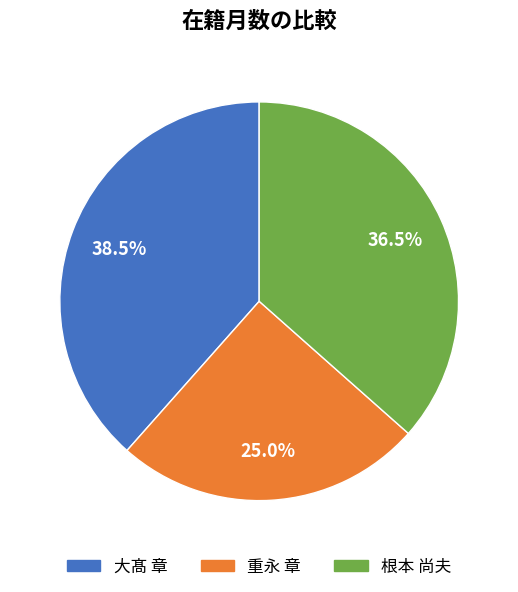

Does 大髙 章 represent more than half of the total?

No